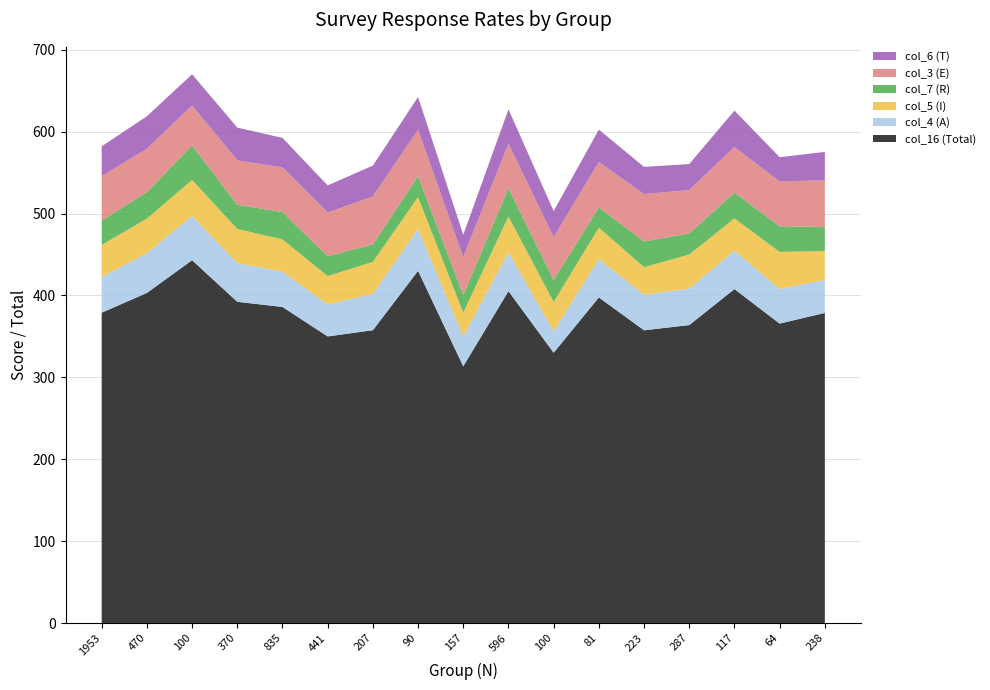

Reading left to right, list all the values displayed in this chart.

col_16 (Total): 378.9	403.0	443.0	392.2	385.9	349.9	357.5	430.0	313.4	405.2	330.0	397.5	357.4	363.8	407.7	365.6	378.6
col_4 (A): 43.7	48.7	54.0	47.3	43.1	39.0	44.4	51.1	36.3	47.5	26.0	46.9	43.5	44.6	47.0	42.2	40.3
col_5 (I): 39.0	42.1	44.0	41.6	39.4	34.7	39.1	38.9	29.3	43.6	36.0	38.3	33.6	41.5	39.3	45.3	35.3
col_7 (R): 29.7	32.3	42.0	29.7	33.3	24.3	21.3	25.6	21.7	34.6	27.0	24.7	31.4	25.8	31.6	31.3	29.4
col_3 (E): 54.3	53.0	49.0	54.1	54.6	53.3	58.5	56.7	45.9	54.4	52.0	55.6	57.8	53.0	55.6	54.7	57.1
col_6 (T): 36.4	39.6	38.0	40.0	36.0	33.1	37.7	40.0	27.4	41.9	32.0	39.5	33.2	31.7	44.4	29.7	34.5